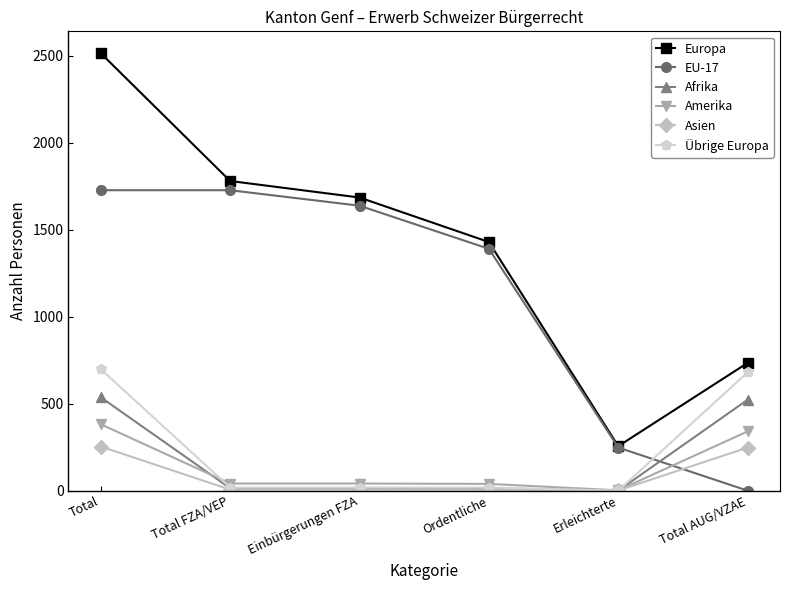

What is the value of the Amerika point at the 6th from the left?

341